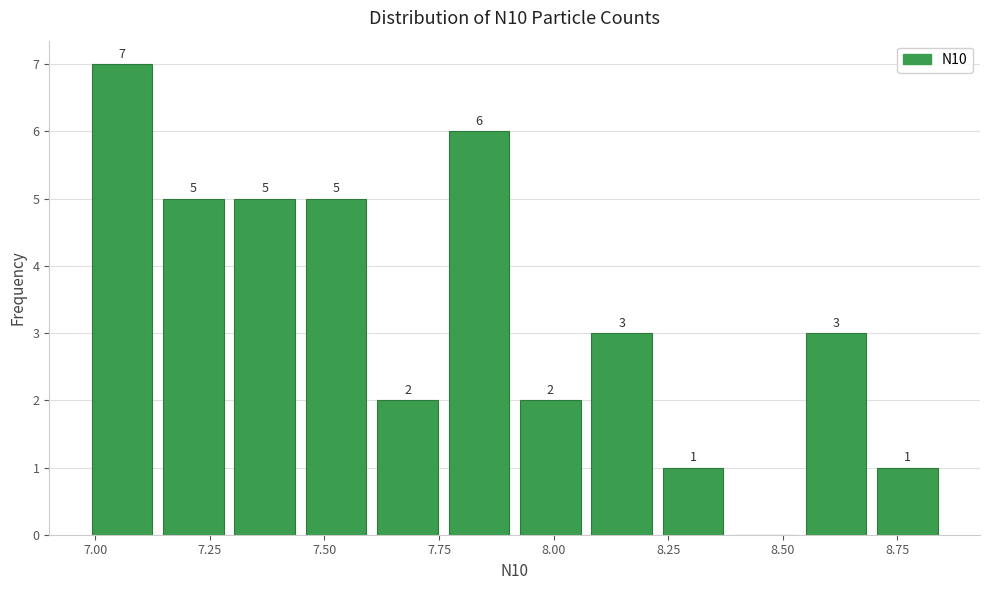

Around what value on the x-axis is the tallest bar? Give the approximate position of its centre, as read against the axis.

7.05